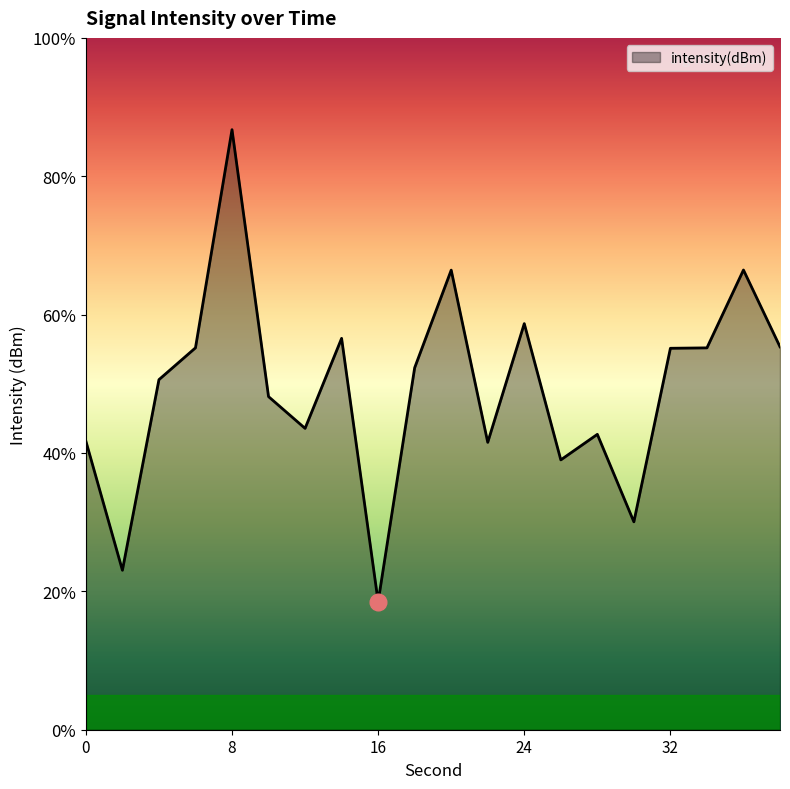

How many interior local valleys (lower than both neighbors) does the data have?

6